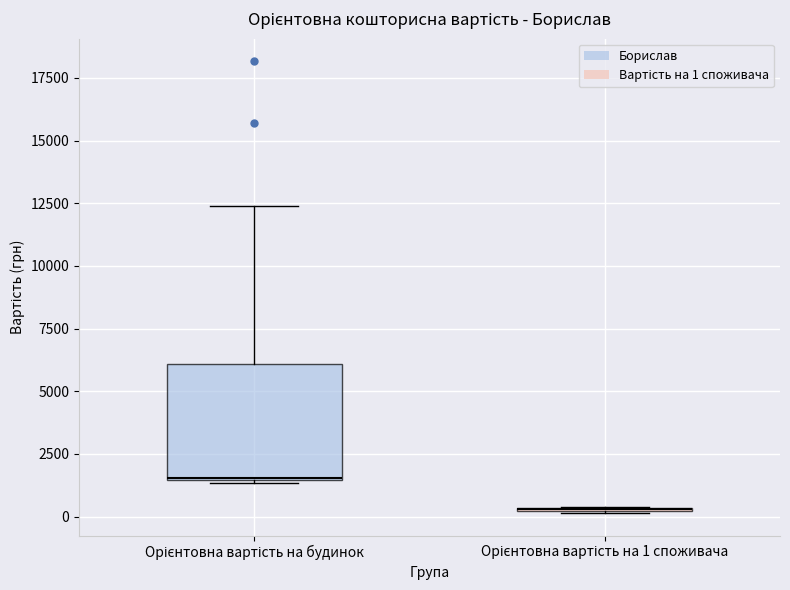

Comparing the boxes themselves (not the whiskers), which one is the tallest?

Орієнтовна вартість на будинок